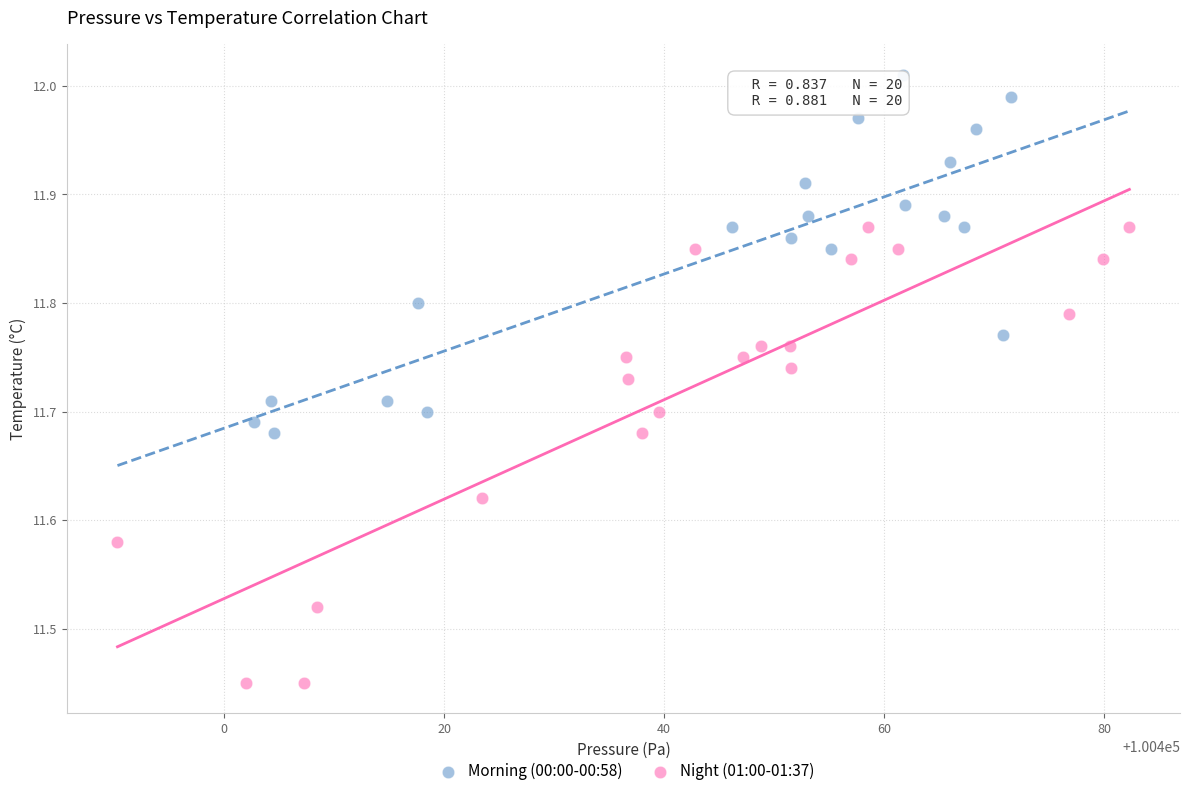

Which series has the largest Y range (max minus min)?

Night (01:00-01:37)